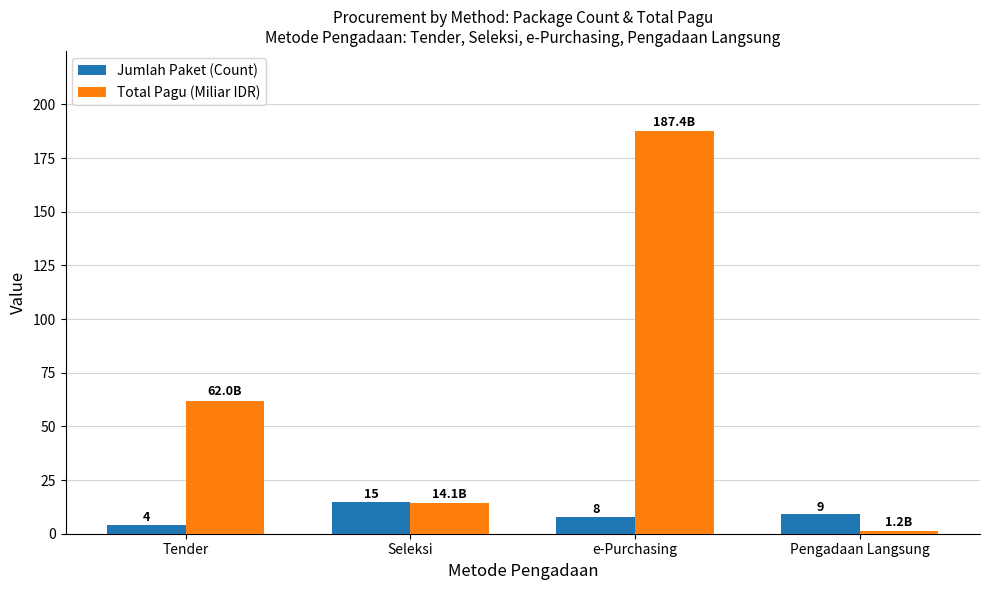

What are all the series names shown in the legend?

Jumlah Paket (Count), Total Pagu (Miliar IDR)